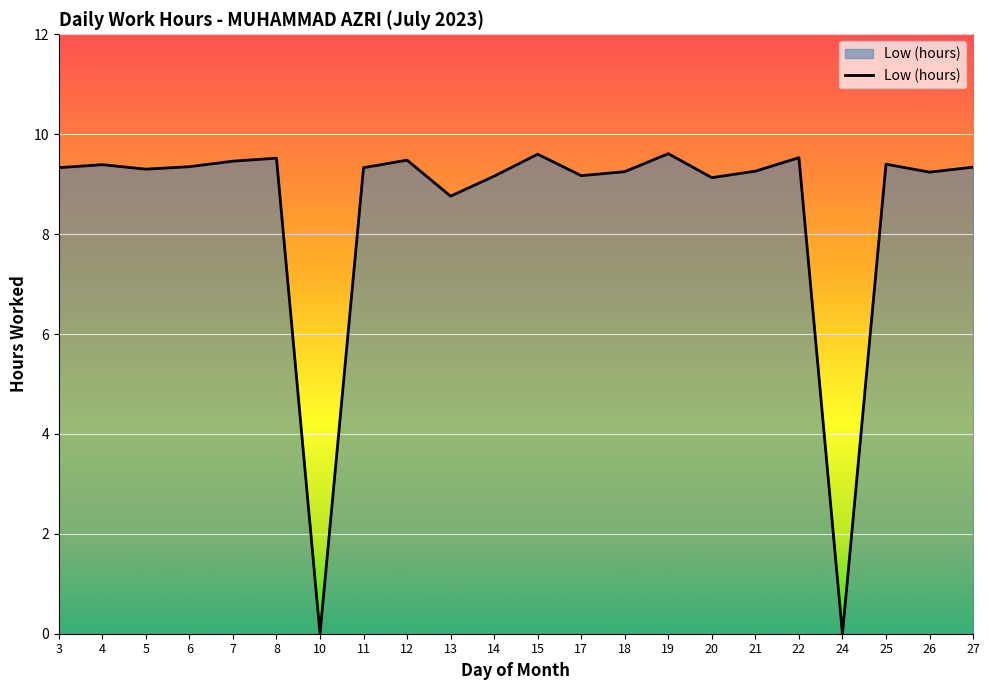

What is the greatest value displayed?

9.6